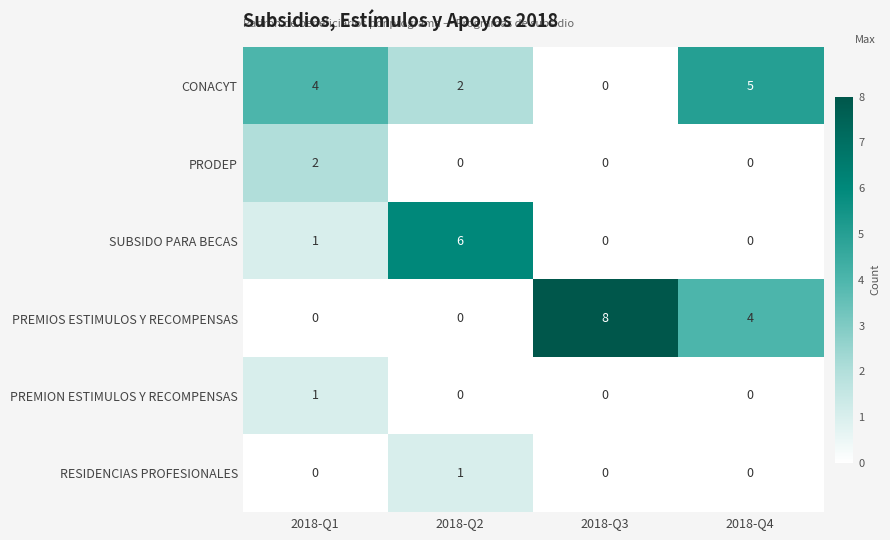

The value of PRODEP at 2018-Q3 is 0. True or false?

True